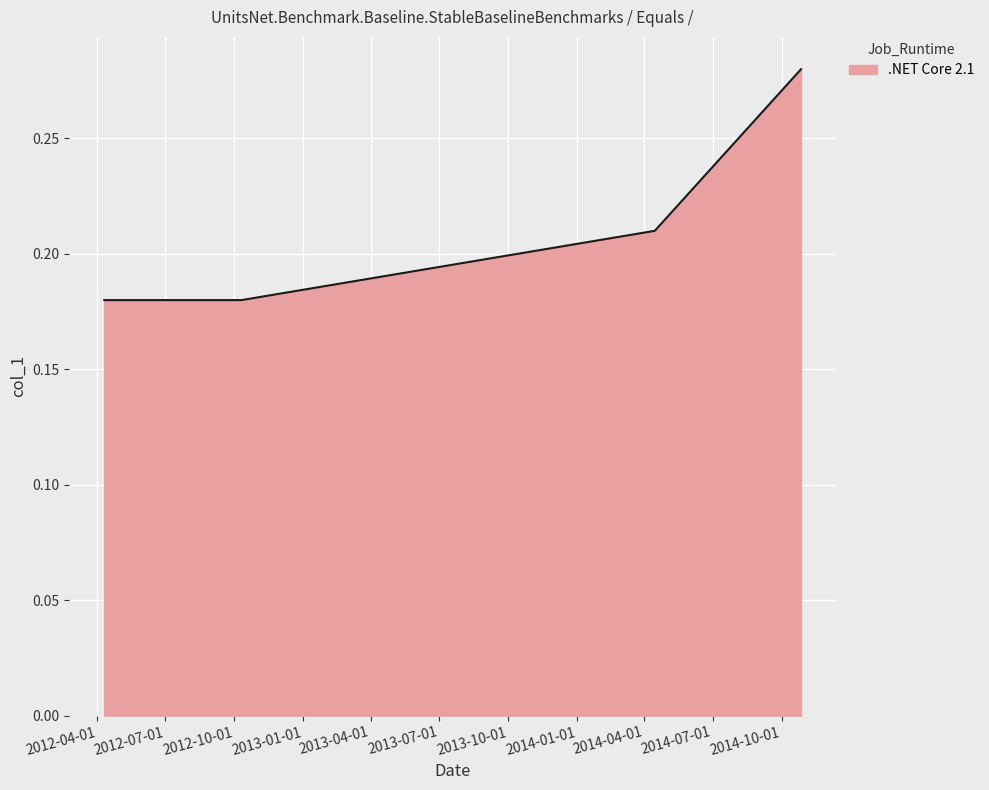

True or false: there are more than 0 points higher than both neighbors.

False